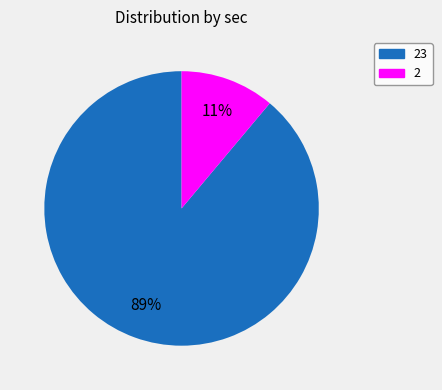

To the nearest percent, what is the difference between the largest and smallest slice percentages?

78%